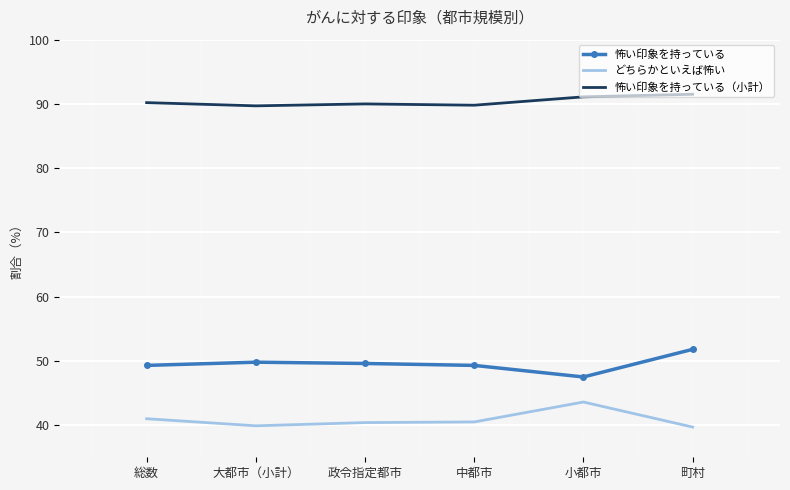

True or false: 怖い印象を持っている and どちらかといえば怖い cross at least once.

False